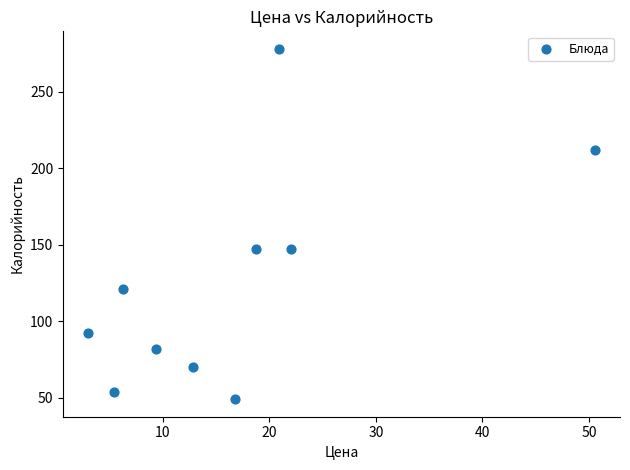

What is the range of Y values (max minus min)?

229